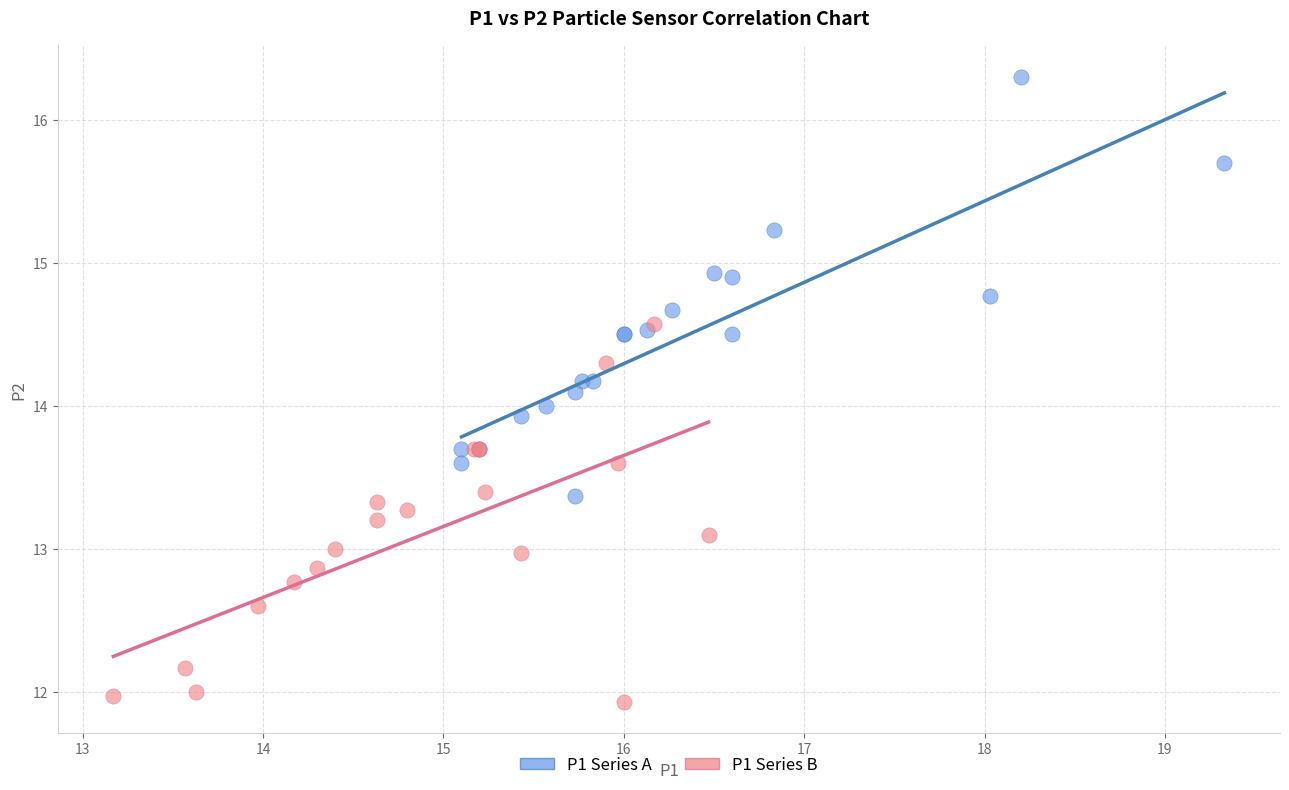

Which series has the widest spread of Y values?

P1 Series A